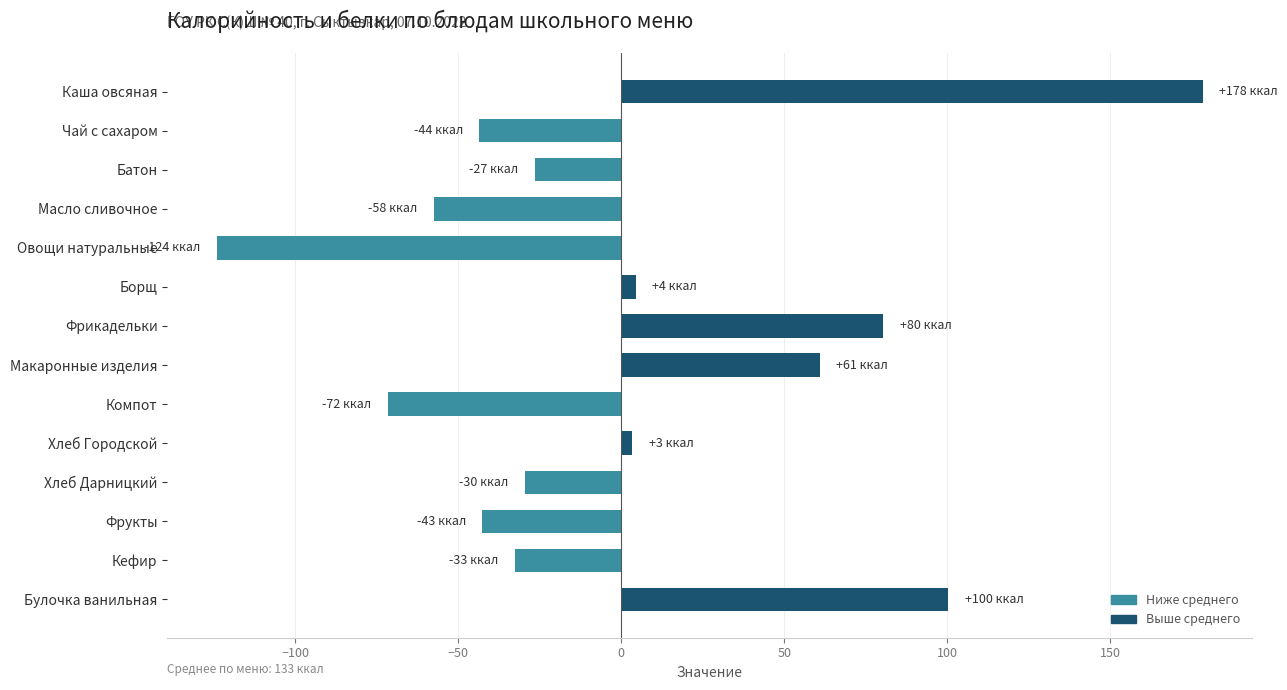

What is the label of the 13th bar from the top?

Кефир